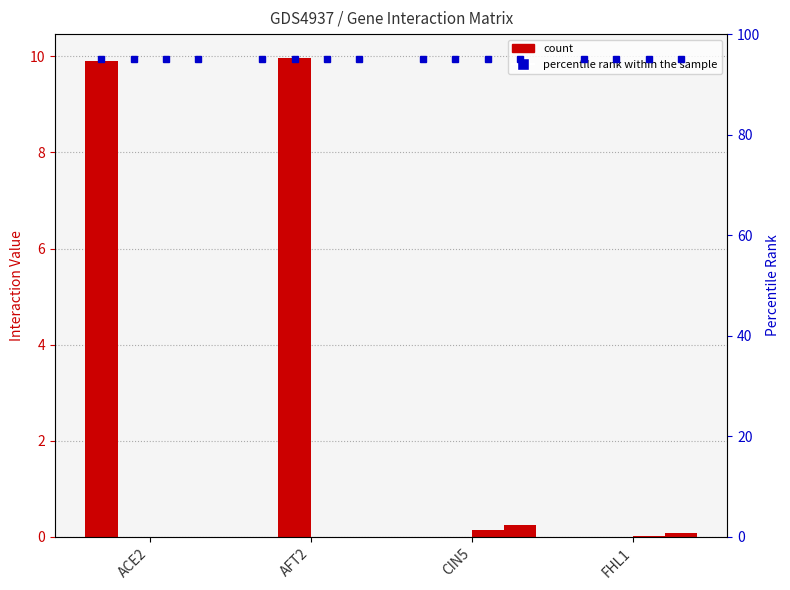

At which category does the chart reach its peak across all series?

AFT2